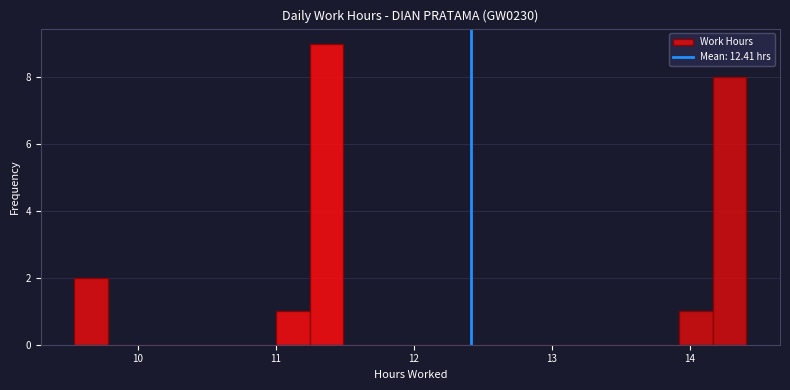

Around what value on the x-axis is the tallest bar? Give the approximate position of its centre, as read against the axis.

11.4